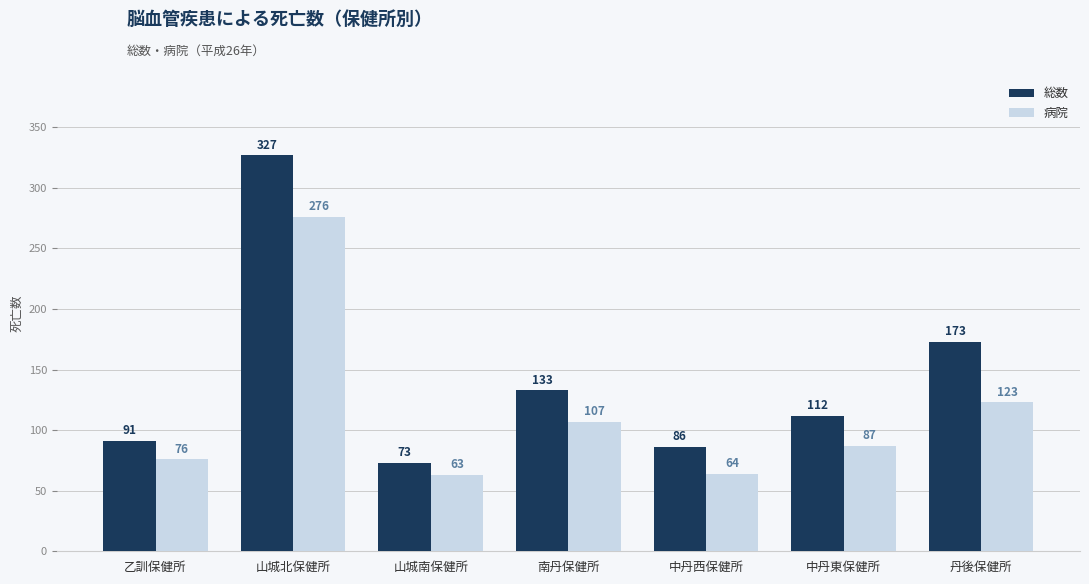

Reading left to right, transcribe all the data shown in this chart.

総数: 乙訓保健所=91	山城北保健所=327	山城南保健所=73	南丹保健所=133	中丹西保健所=86	中丹東保健所=112	丹後保健所=173
病院: 乙訓保健所=76	山城北保健所=276	山城南保健所=63	南丹保健所=107	中丹西保健所=64	中丹東保健所=87	丹後保健所=123